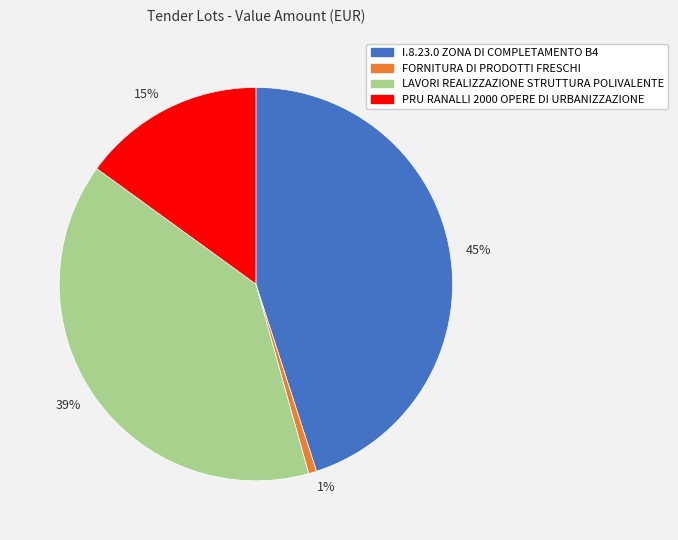

Is it true that 15% is 1% of the pie?

False